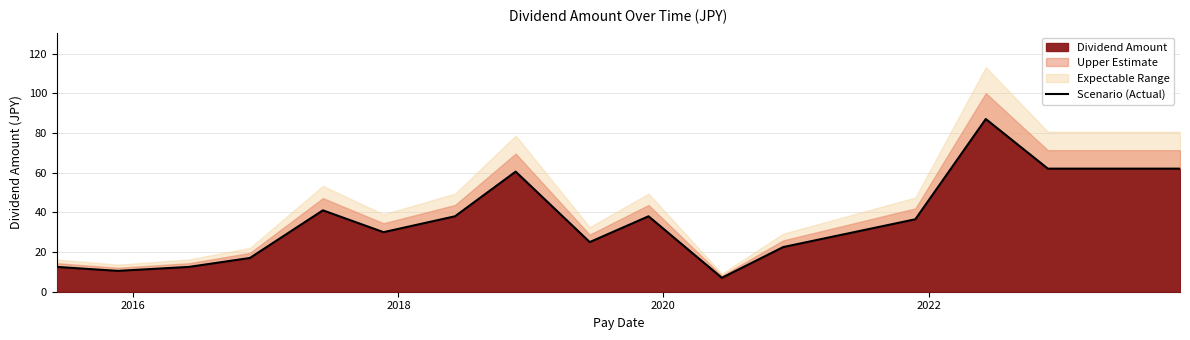

What is the highest value of the Scenario (Actual) series?

87.0